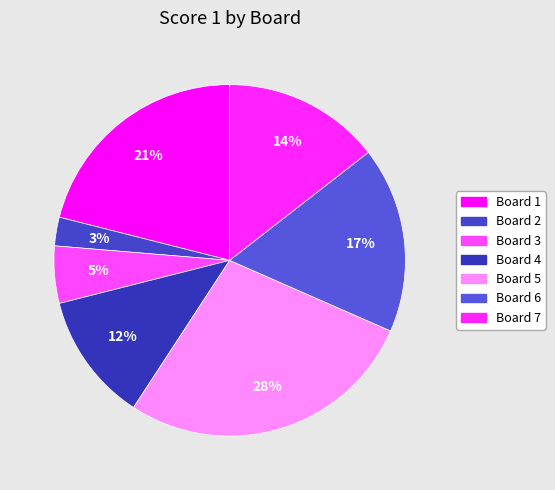

Count the number of slices in the pie.

7